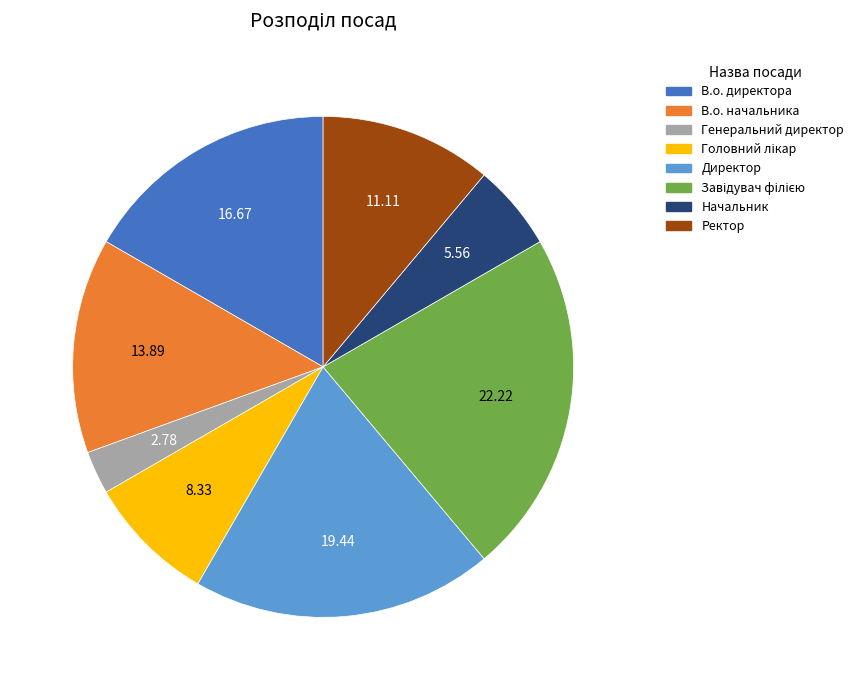

The Директор slice represents 11% of the pie. True or false?

False